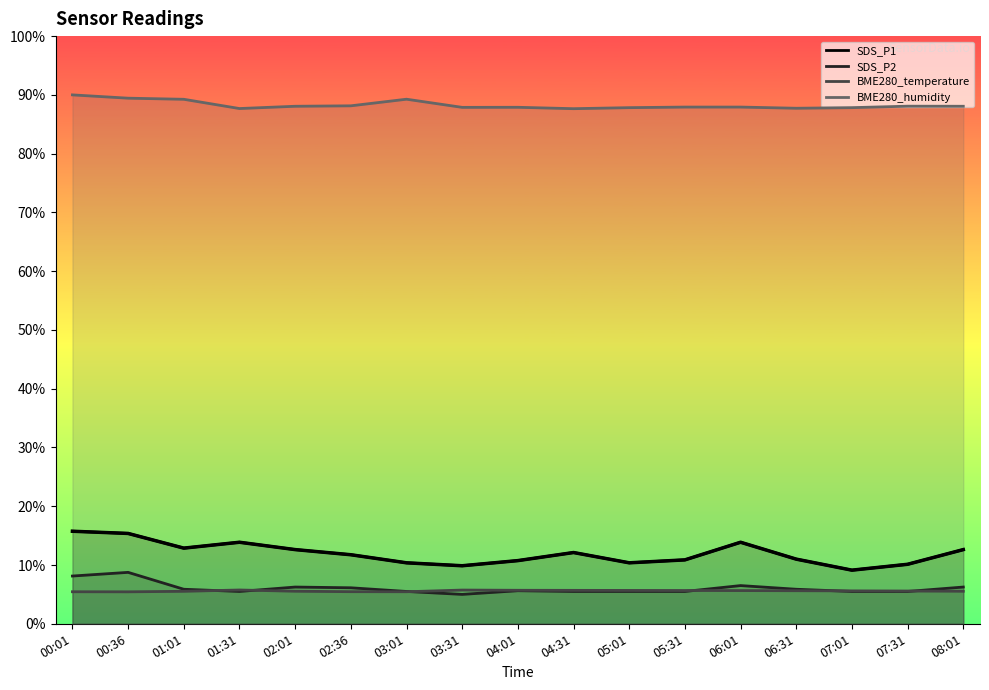

At which category does the data reach its first local valley?

01:01